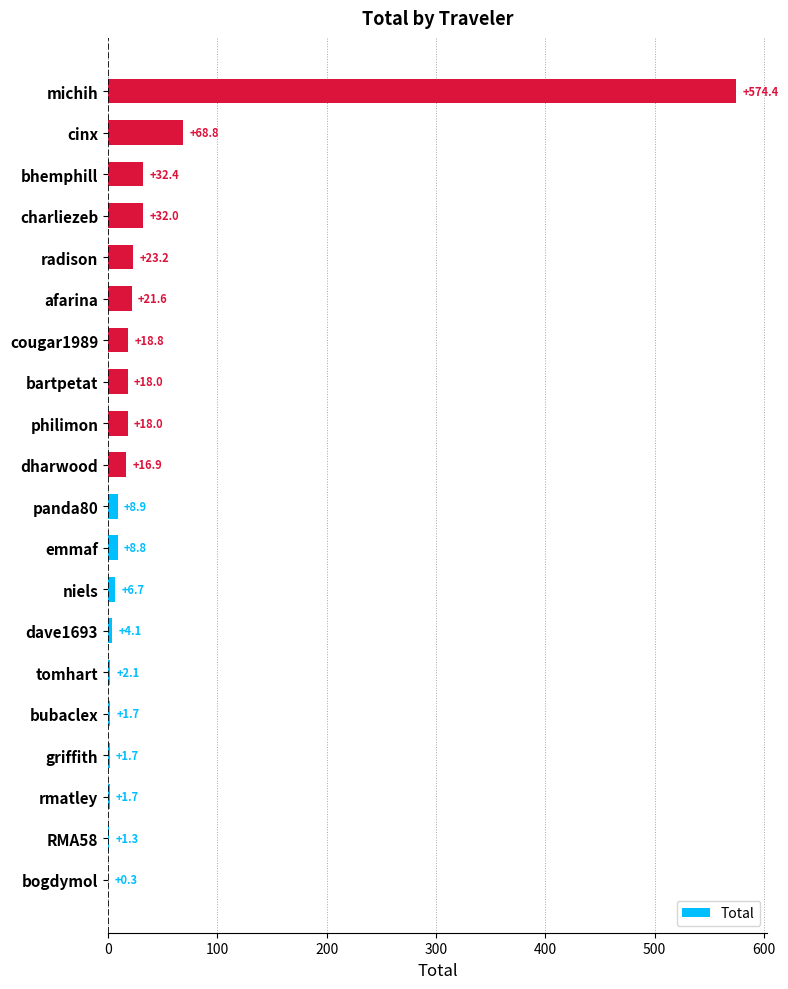

Are the bars horizontal?

Yes